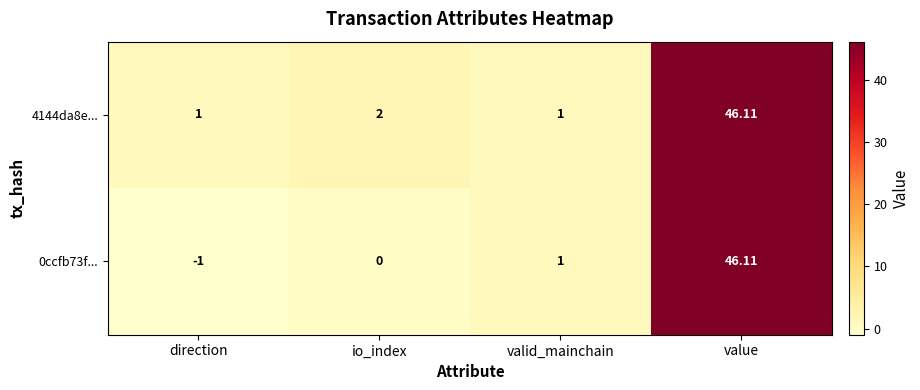

How many negative values does the 0ccfb73f... series have?

1